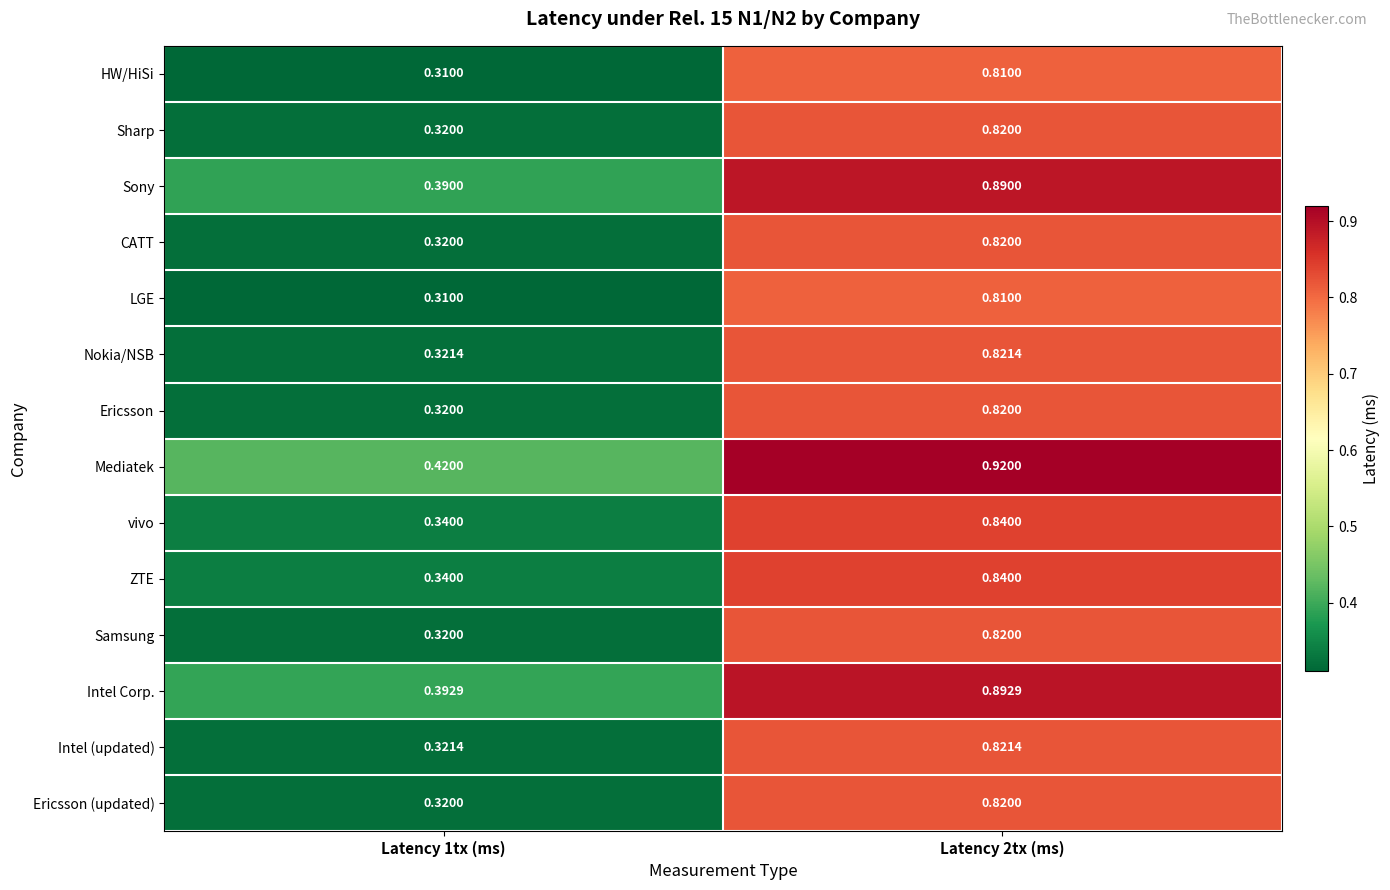

Which series has the largest total across all categories?

Mediatek